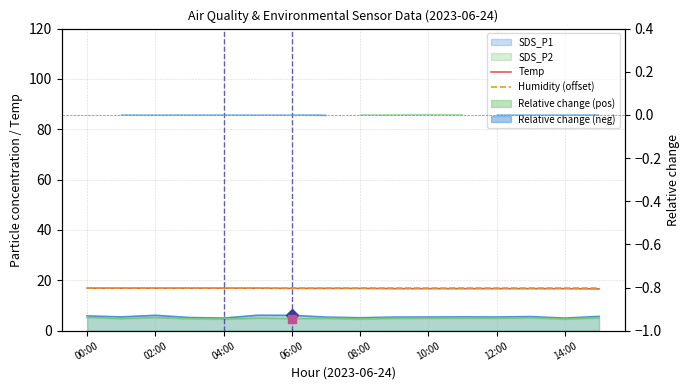

Is the value of Temp at 00:00 greater than the value of Humidity (offset) at 04:00?

No